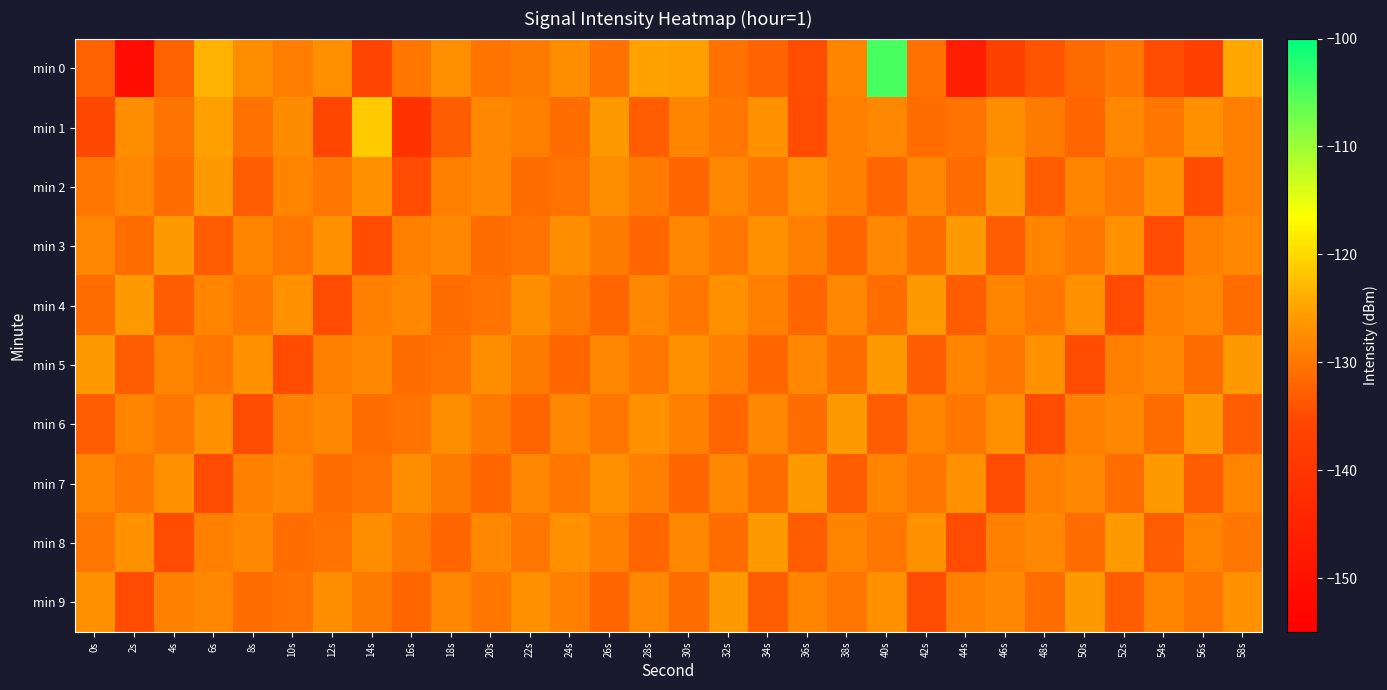

Rank the series by their maximum value, from highest to lowest.

min 0, min 1, min 2, min 3, min 4, min 5, min 6, min 7, min 8, min 9